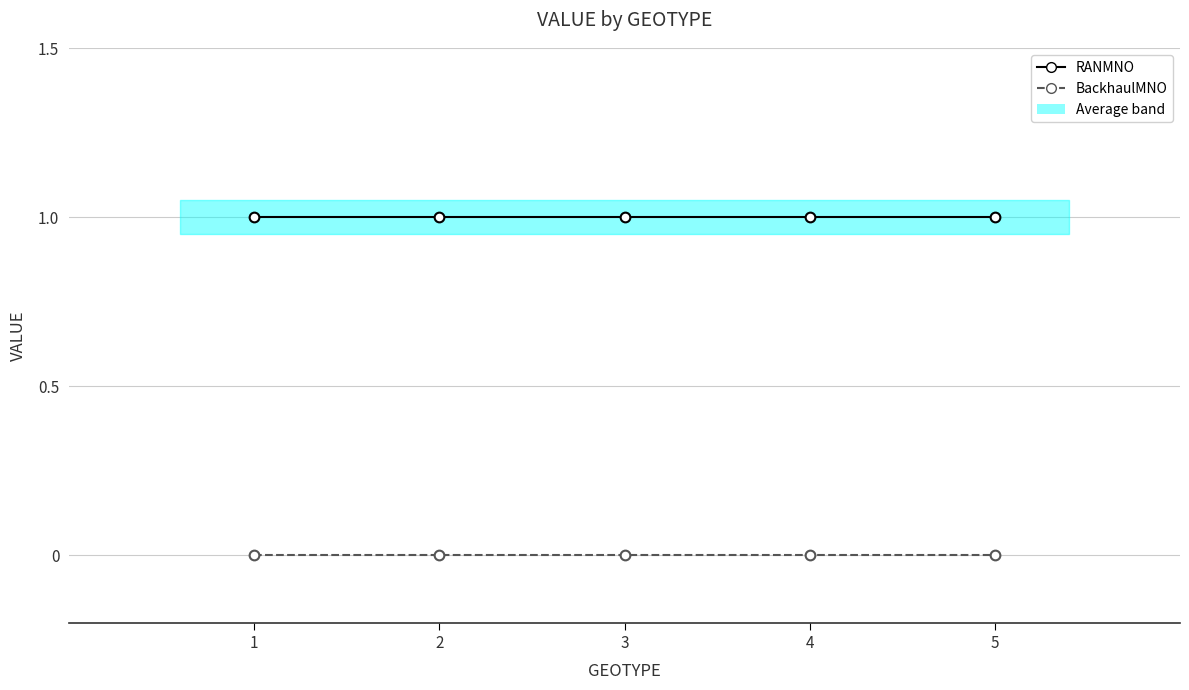

Is this an area chart (filled region under the line)?

No